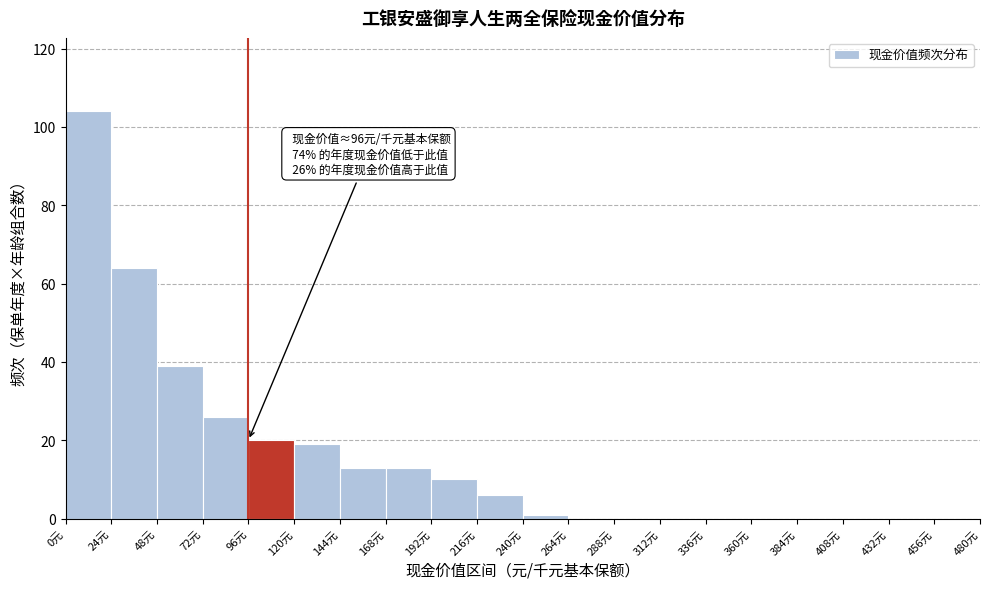

Which range on the x-axis has the tallest bar?

0 to 24